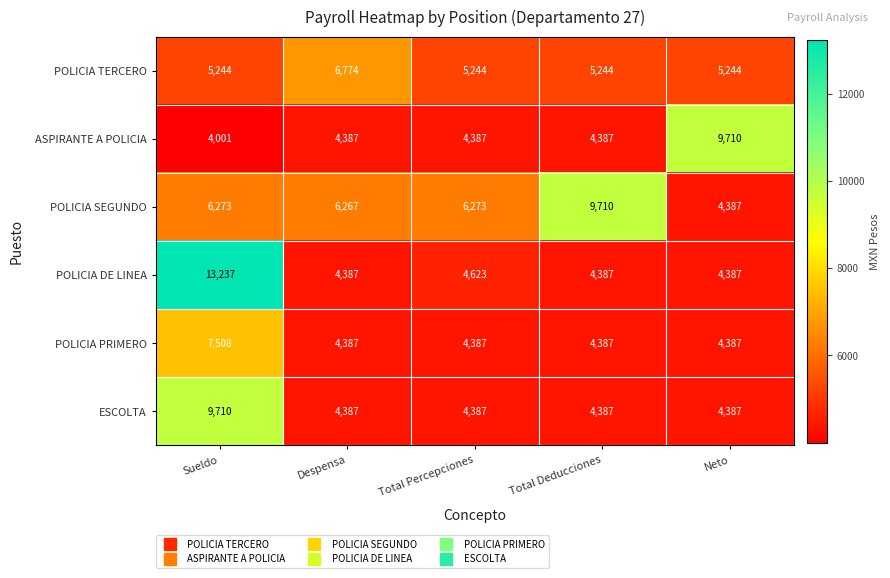

What is the maximum value shown in the chart?

13237